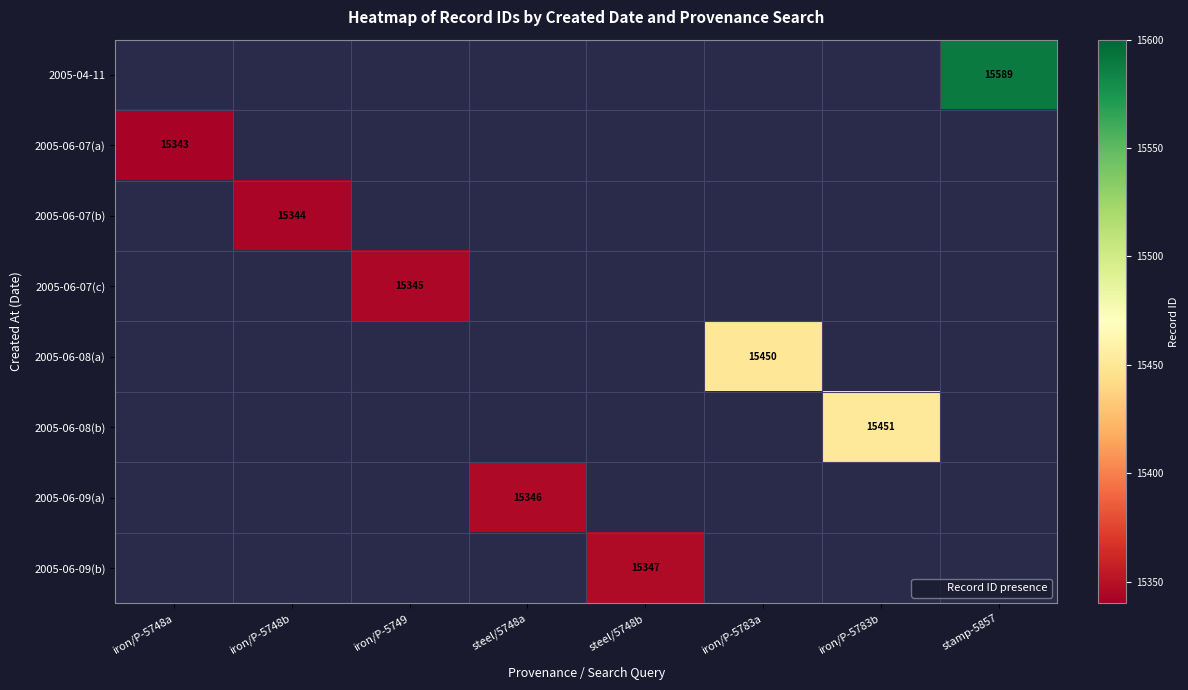

What is the maximum value shown in the chart?

15589.0